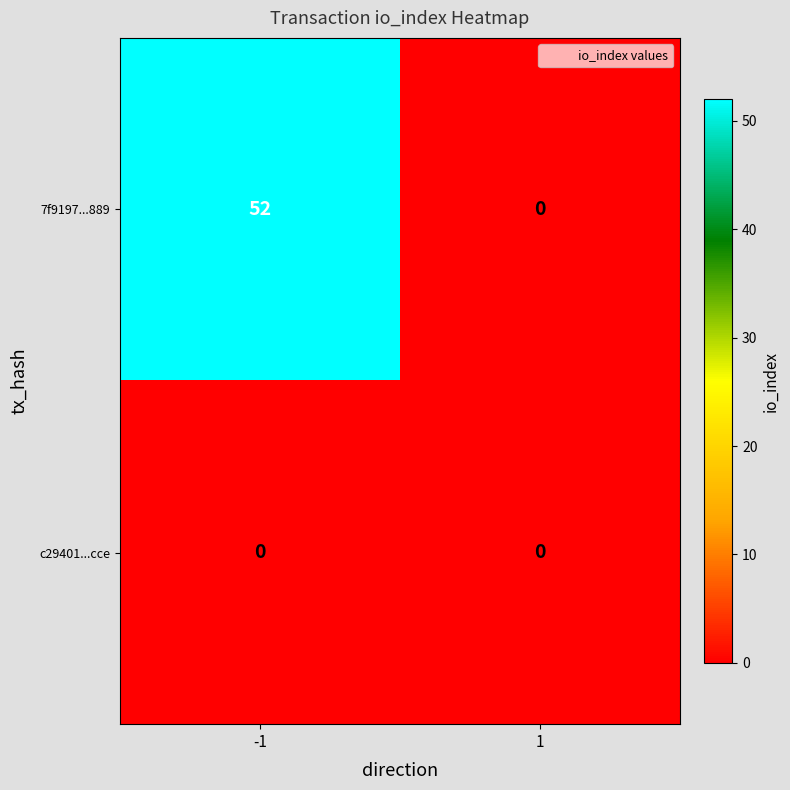

What is the difference between the 7f9197...889 values at -1 and 1?

52